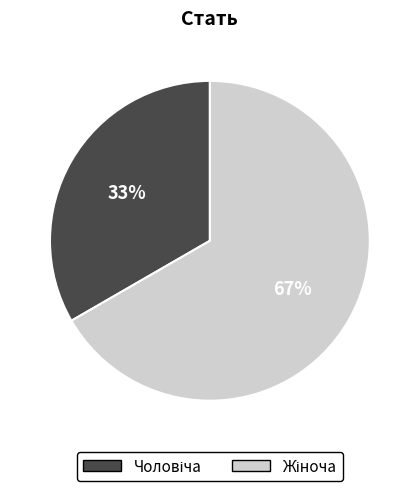

Count the number of slices in the pie.

2